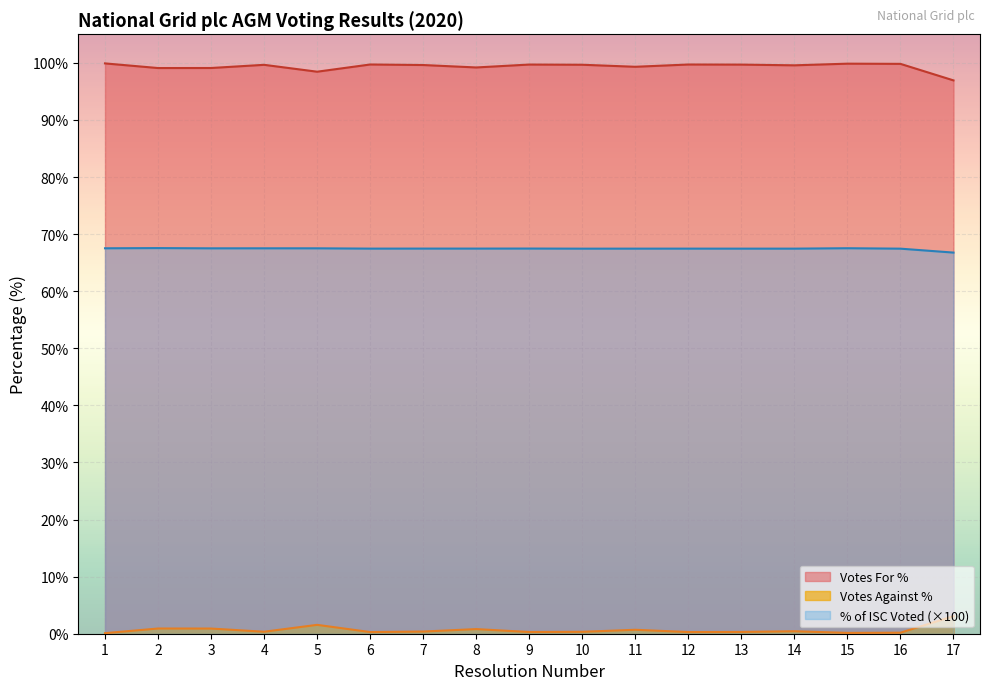

At which category is the sum across all series the highest?

2